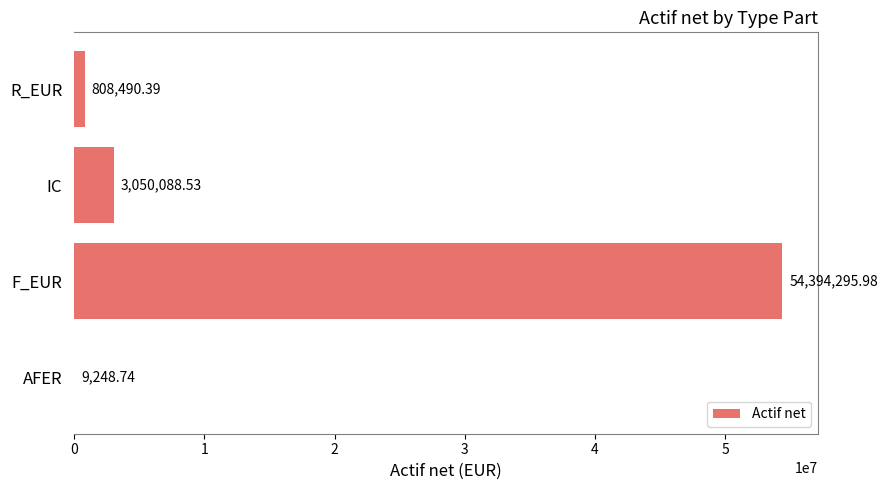

What is the change in value from IC to AFER?

-3040839.8